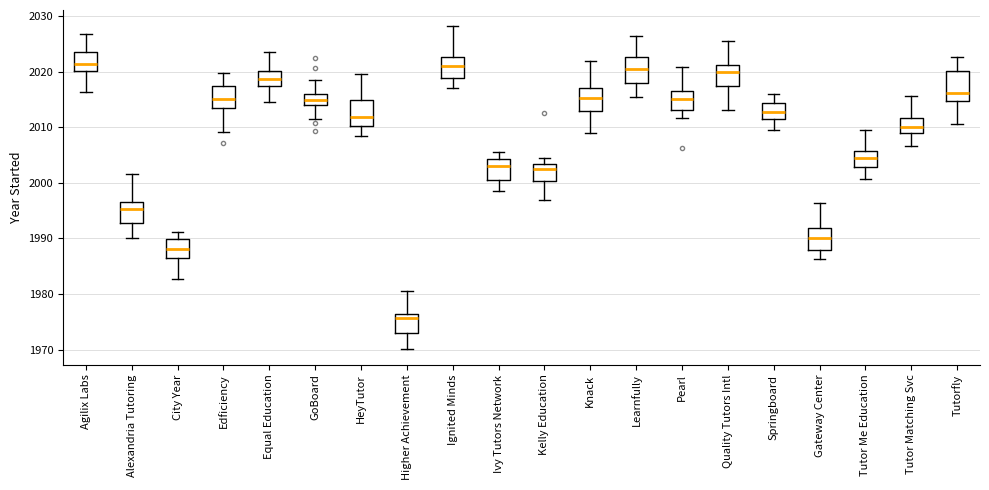

Where does the lower whisker of the box for Alexandria Tutoring end on the y-axis? The values are not printed on the chart, so give them approximately, as read against the axis.

1990